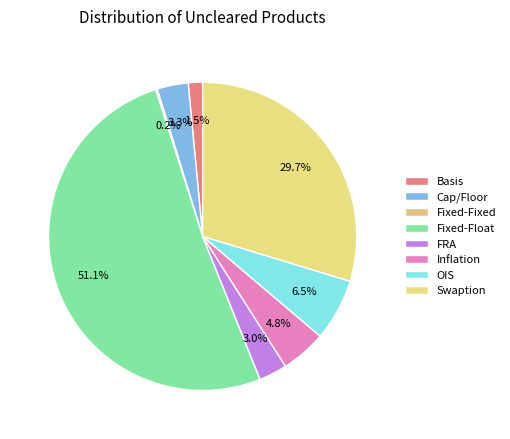

Combined, what portion of the pie is Cap/Floor and Inflation?

8.0%